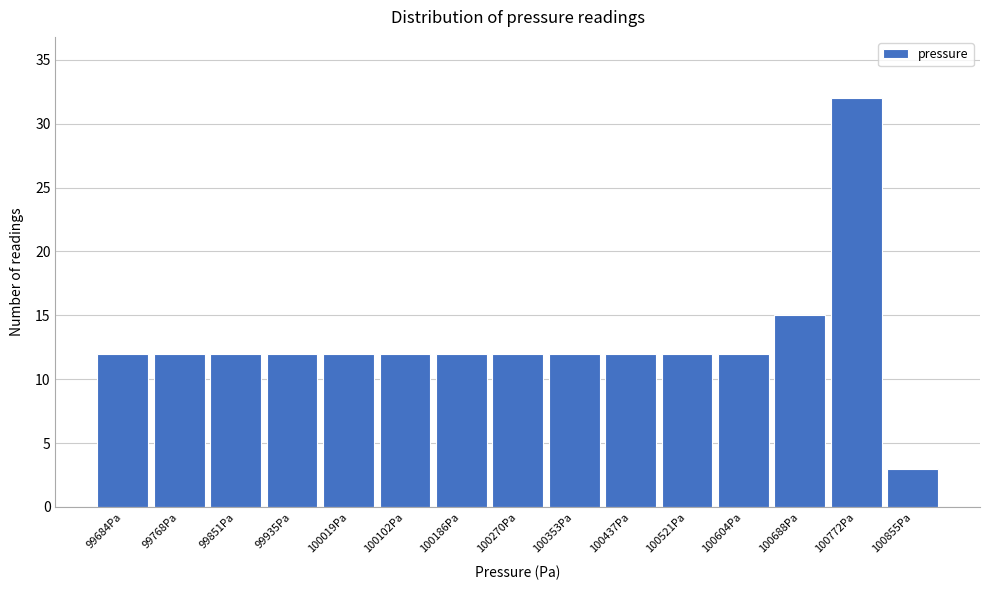

Reading left to right, what are all the values shown in this chart?

99684Pa=12	99768Pa=12	99851Pa=12	99935Pa=12	100019Pa=12	100102Pa=12	100186Pa=12	100270Pa=12	100353Pa=12	100437Pa=12	100521Pa=12	100604Pa=12	100688Pa=15	100772Pa=32	100855Pa=3